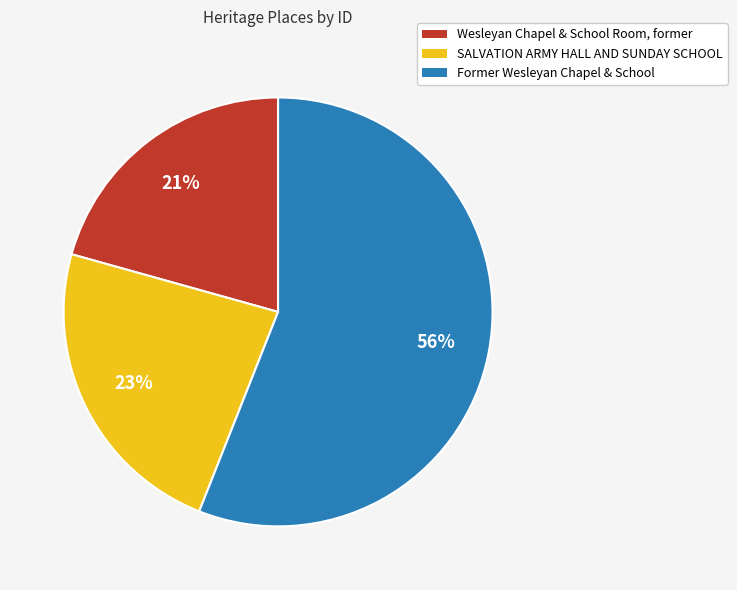

To the nearest percent, what is the average slice percentage?

33%